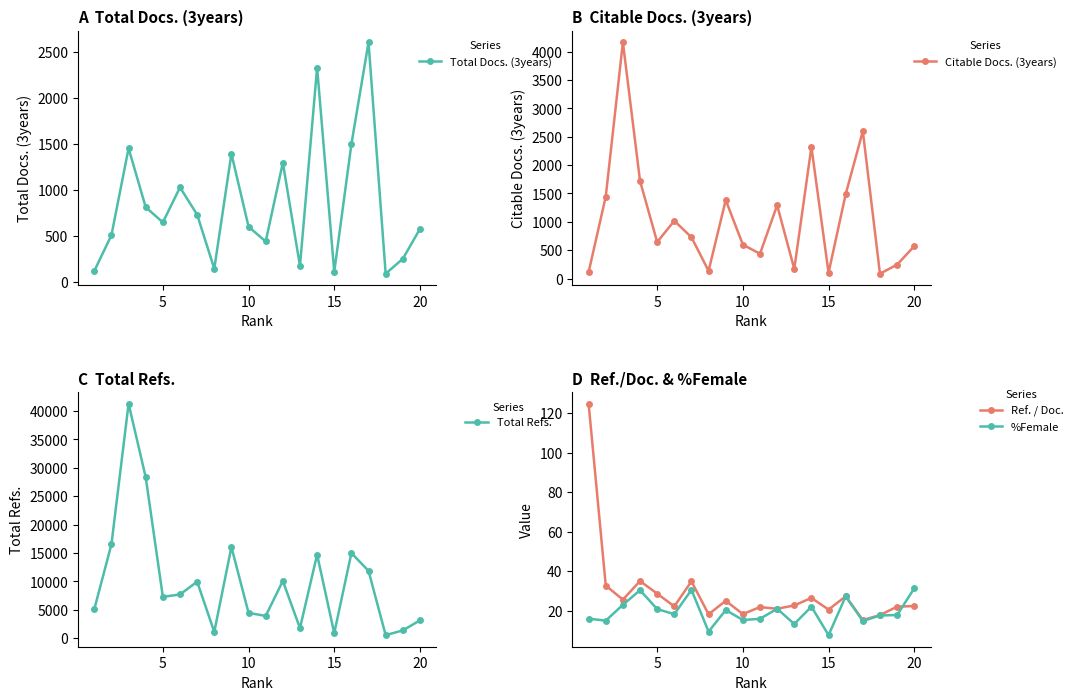

What is the highest value of the %Female series?

31.4